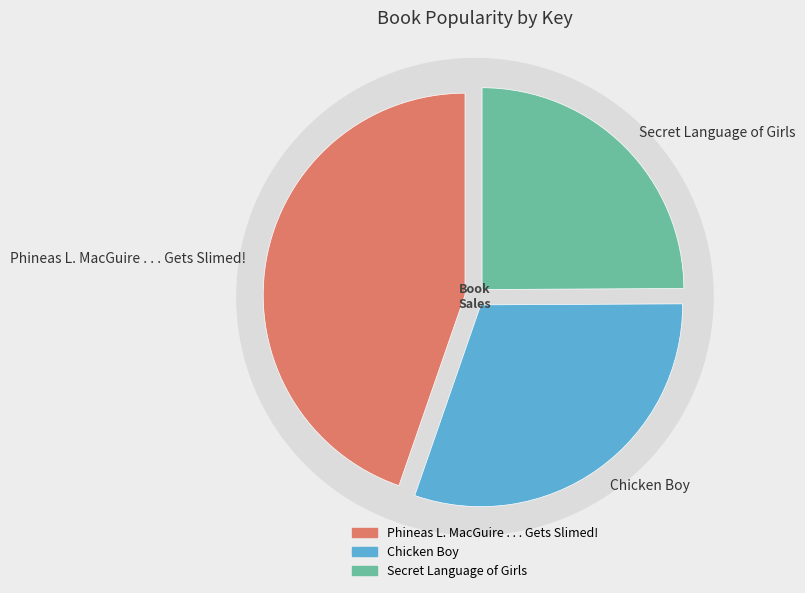

To the nearest percent, what is the difference between the largest and smallest slice percentages?

20%